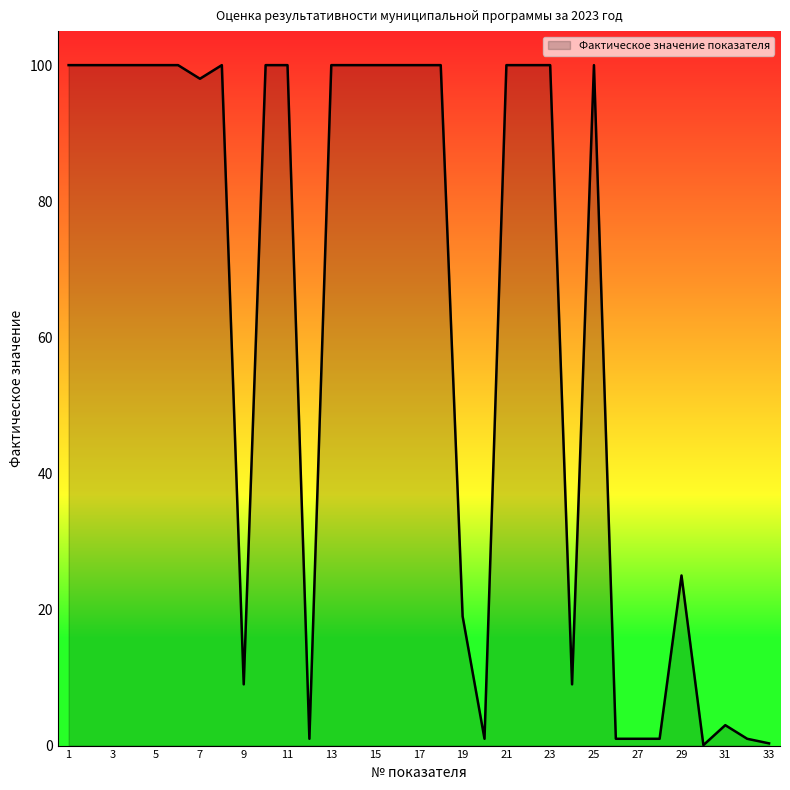

What is the greatest value displayed?

100.0